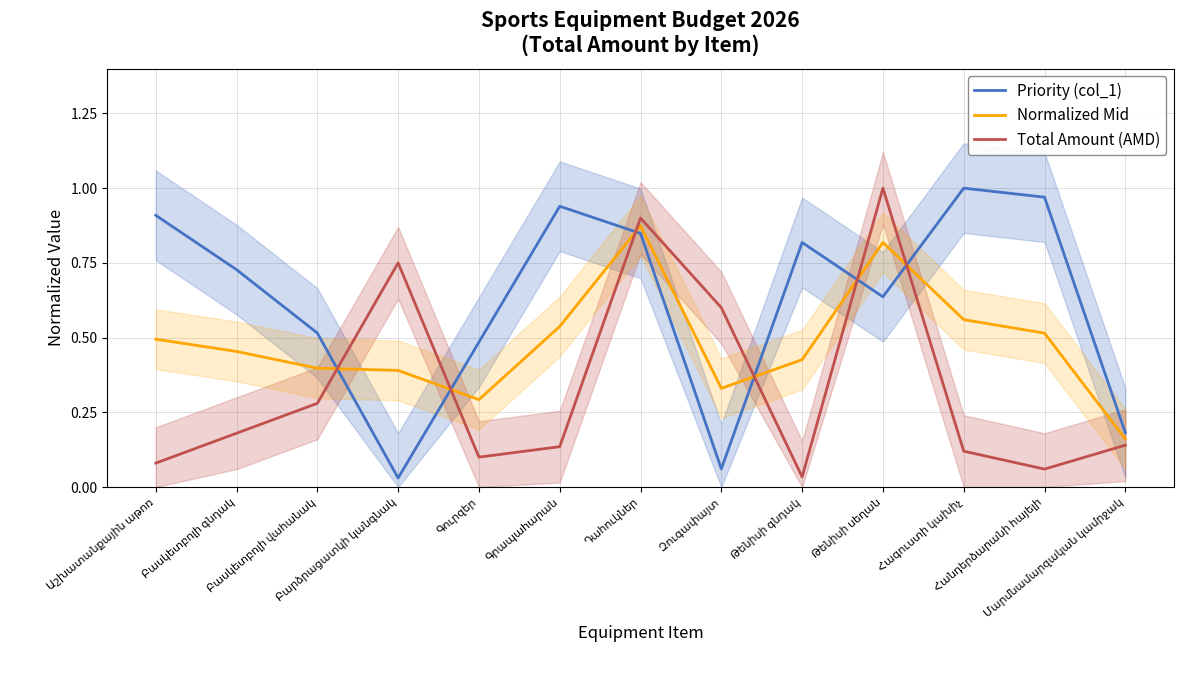

List the labels in order of Normalized Mid value, smallest first.

Մարմնամարզական կամրջակ, Գուրզեր, Զուգափայտ, Բարձրացատկի կանգնակ, Բասկետբոլի վահանակ, Թենիսի գնդակ, Բասկետբոլի գնդակ, Աշխատանքային աթոռ, Հանդերձարանի հայելի, Գրապահարան, Հագուստի կախիչ, Թենիսի սեղան, Դահուկներ